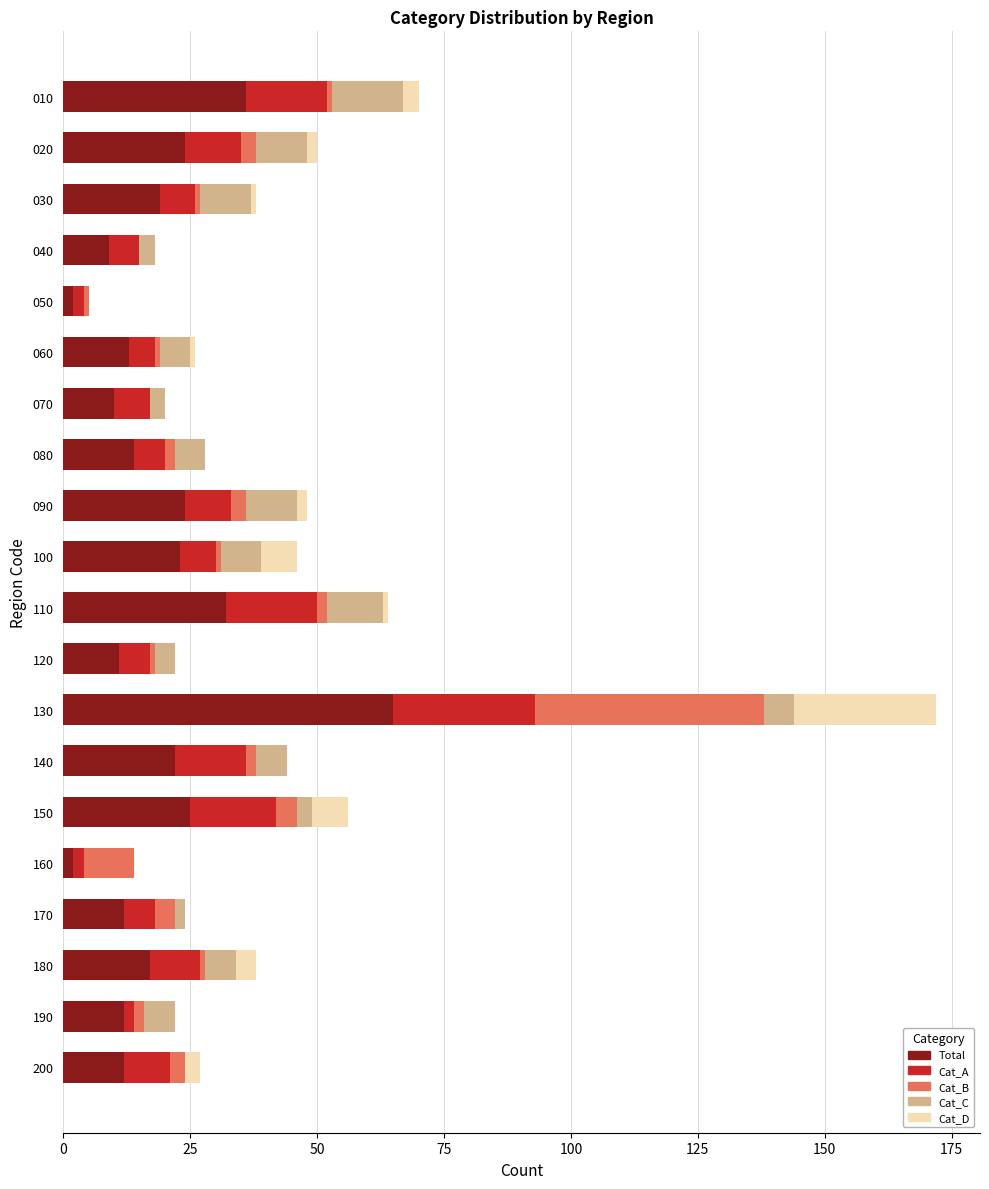

True or false: Total has a value of 23 at 100.

True